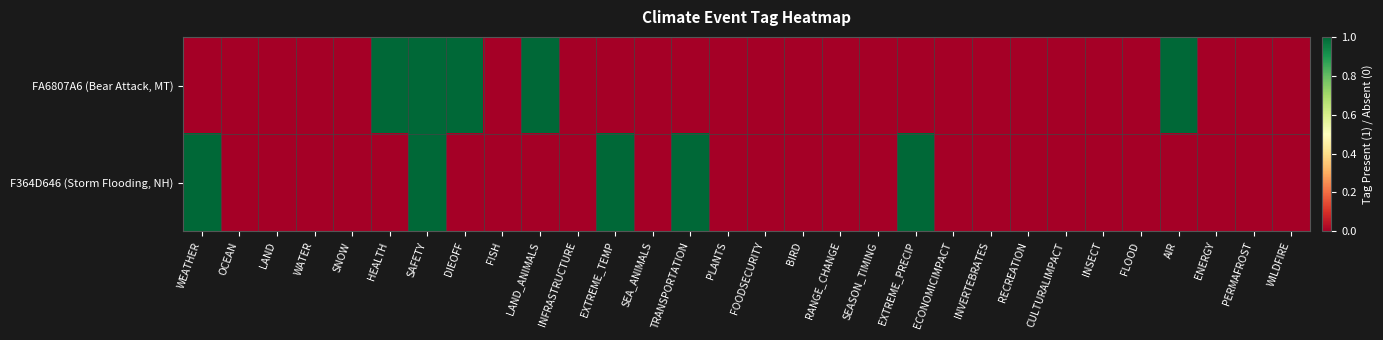

Reading left to right, extract all data points from this chart.

FA6807A6 (Bear Attack, MT): WEATHER=0	OCEAN=0	LAND=0	WATER=0	SNOW=0	HEALTH=1	SAFETY=1	DIEOFF=1	FISH=0	LAND_ANIMALS=1	INFRASTRUCTURE=0	EXTREME_TEMP=0	SEA_ANIMALS=0	TRANSPORTATION=0	PLANTS=0	FOODSECURITY=0	BIRD=0	RANGE_CHANGE=0	SEASON_TIMING=0	EXTREME_PRECIP=0	ECONOMICIMPACT=0	INVERTEBRATES=0	RECREATION=0	CULTURALIMPACT=0	INSECT=0	FLOOD=0	AIR=1	ENERGY=0	PERMAFROST=0	WILDFIRE=0
F364D646 (Storm Flooding, NH): WEATHER=1	OCEAN=0	LAND=0	WATER=0	SNOW=0	HEALTH=0	SAFETY=1	DIEOFF=0	FISH=0	LAND_ANIMALS=0	INFRASTRUCTURE=0	EXTREME_TEMP=1	SEA_ANIMALS=0	TRANSPORTATION=1	PLANTS=0	FOODSECURITY=0	BIRD=0	RANGE_CHANGE=0	SEASON_TIMING=0	EXTREME_PRECIP=1	ECONOMICIMPACT=0	INVERTEBRATES=0	RECREATION=0	CULTURALIMPACT=0	INSECT=0	FLOOD=0	AIR=0	ENERGY=0	PERMAFROST=0	WILDFIRE=0